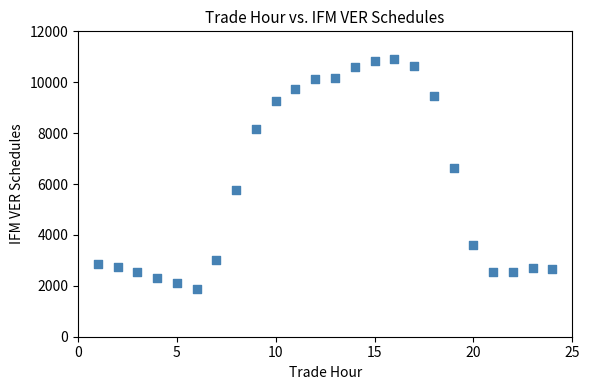

What is the range of X values (max minus min)?

23.0